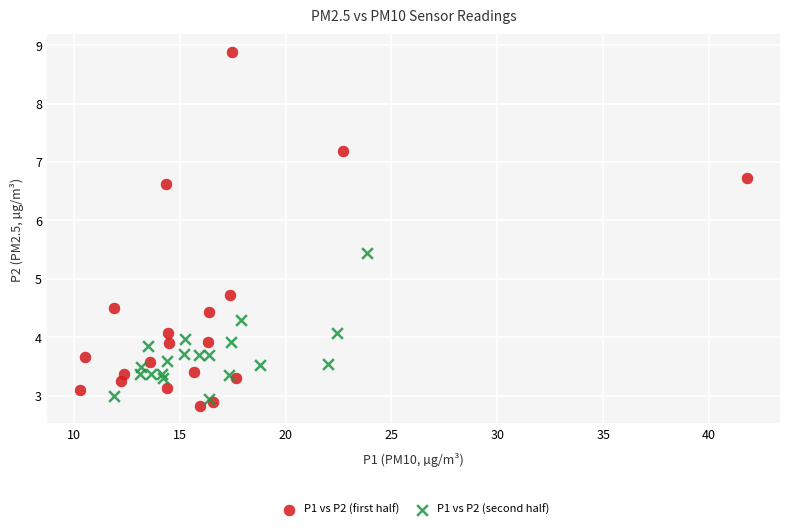

Which series contains the highest Y value?

P1 vs P2 (first half)